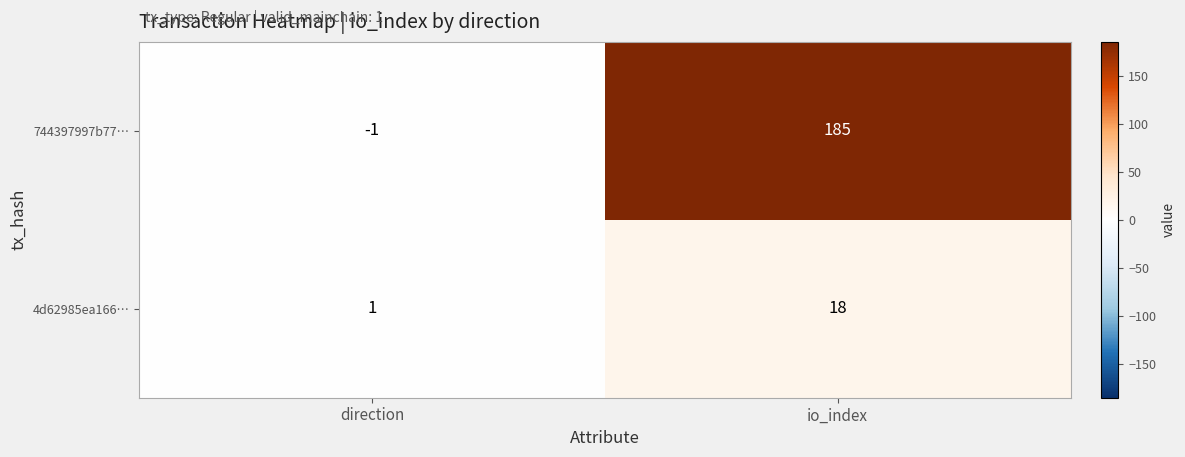

What is the difference between the 744397997b77… values at direction and io_index?

186